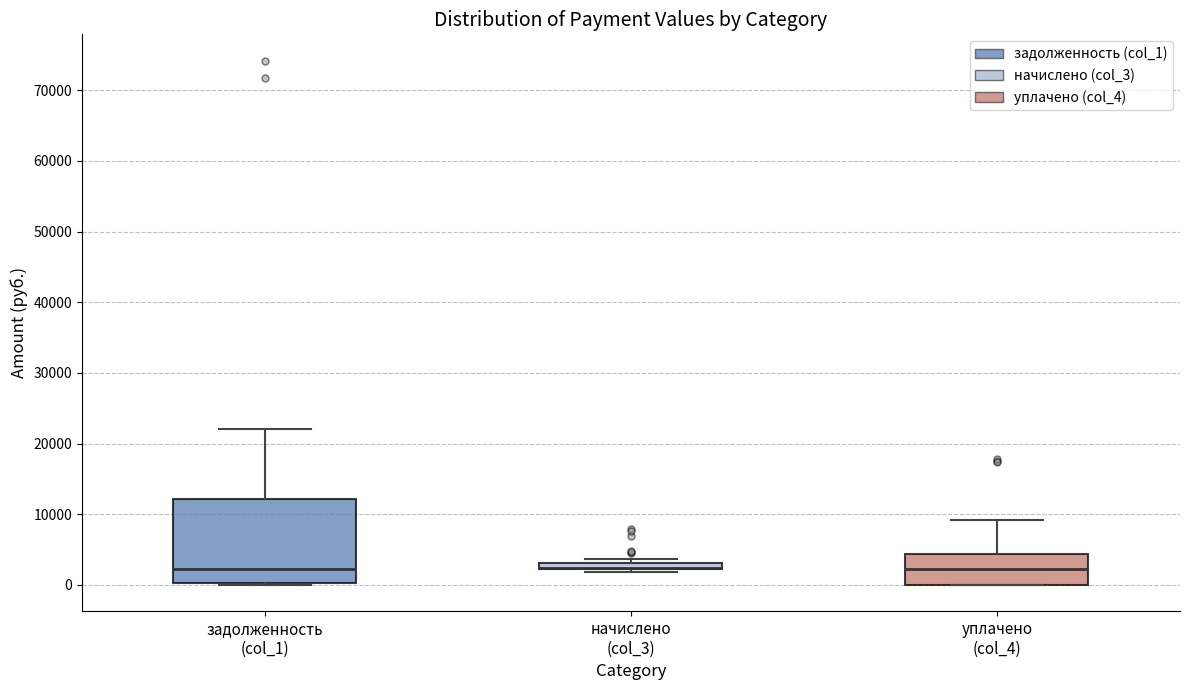

Comparing the boxes themselves (not the whiskers), which one is the tallest?

задолженность (col_1)